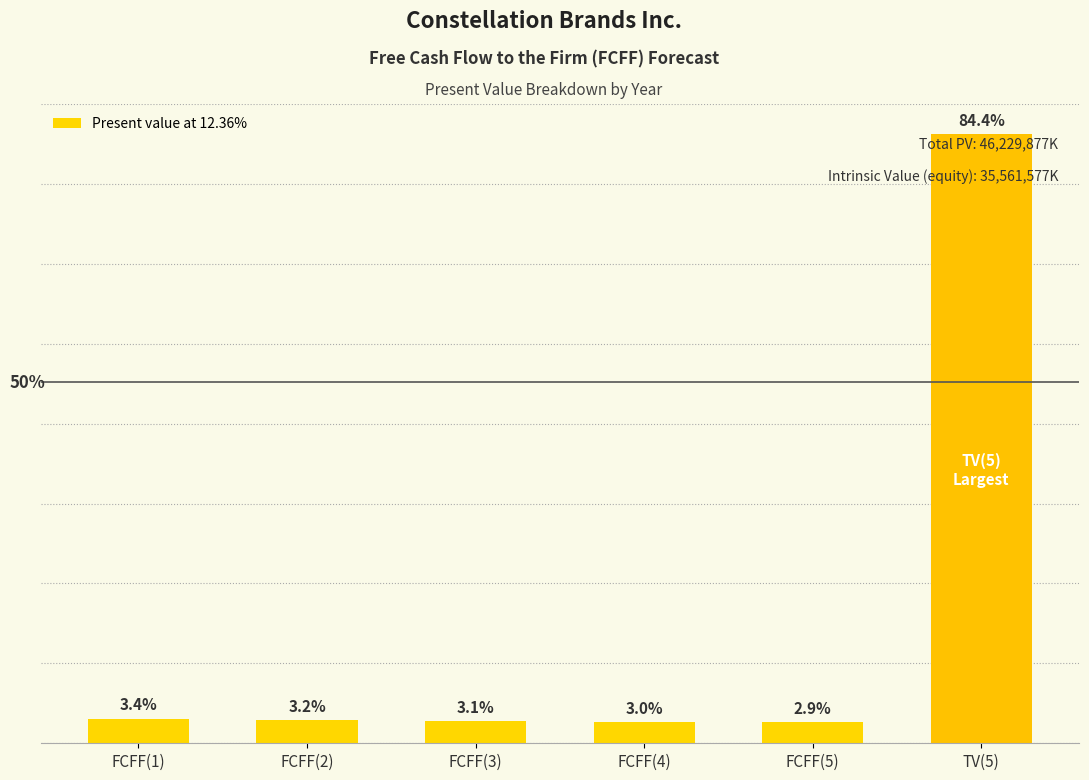

Which has a higher value, FCFF(2) or FCFF(4)?

FCFF(2)